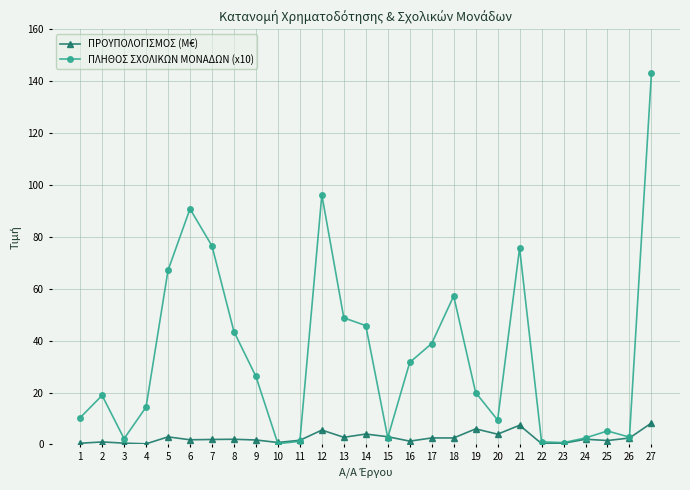

List the series in order of their peak value, highest first.

ΠΛΗΘΟΣ ΣΧΟΛΙΚΩΝ ΜΟΝΑΔΩΝ (x10), ΠΡΟΥΠΟΛΟΓΙΣΜΟΣ (M€)